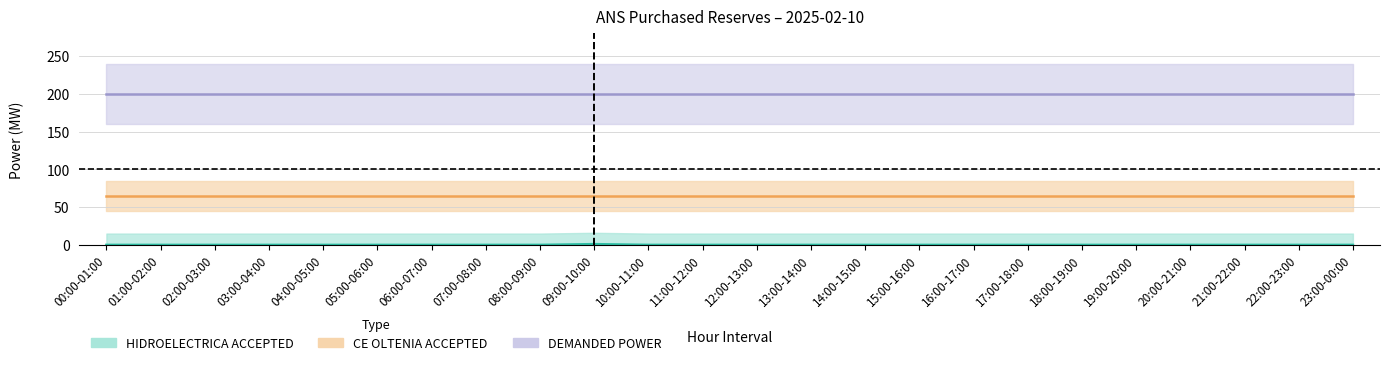

Count the number of data series in this chart.

3